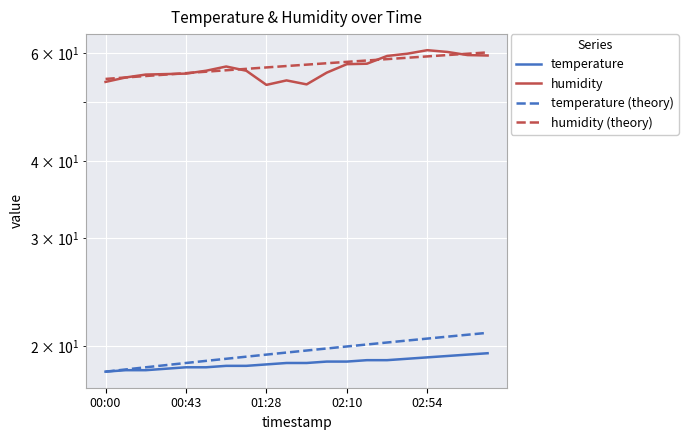

Rank the series by their maximum value, from lowest to highest.

temperature, temperature (theory), humidity (theory), humidity